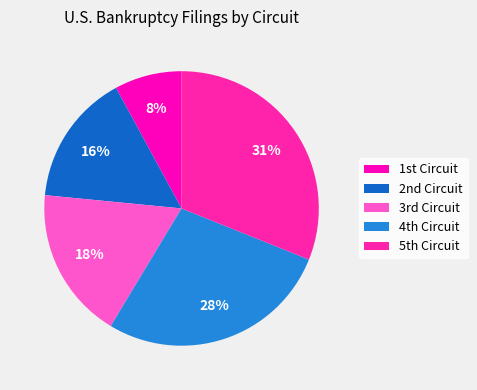

Which category has the smallest portion of the pie?

1st Circuit